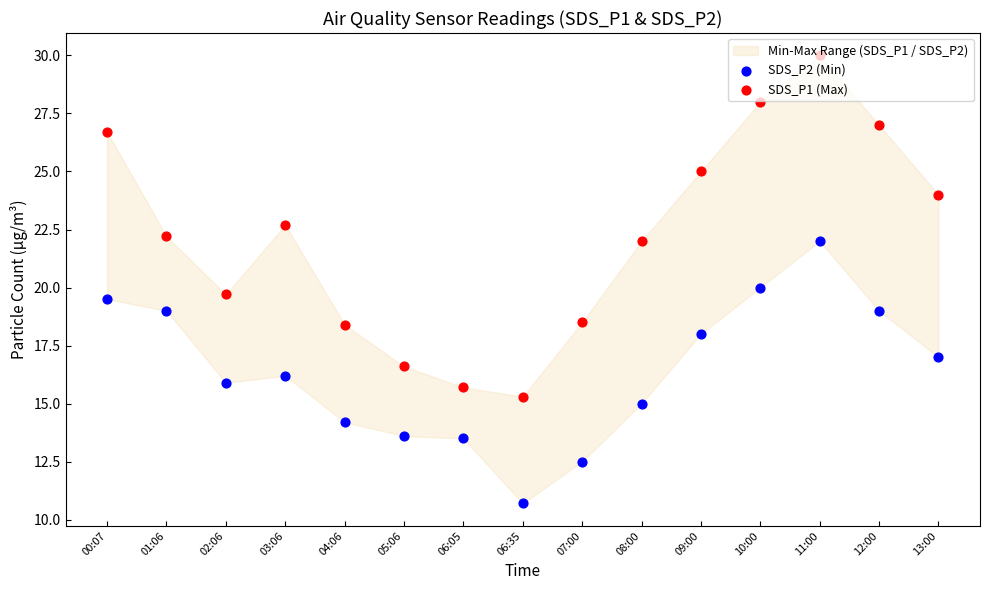

Is the value of SDS_P1 (Max) at 07:00 greater than the value of SDS_P2 (Min) at 01:06?

No